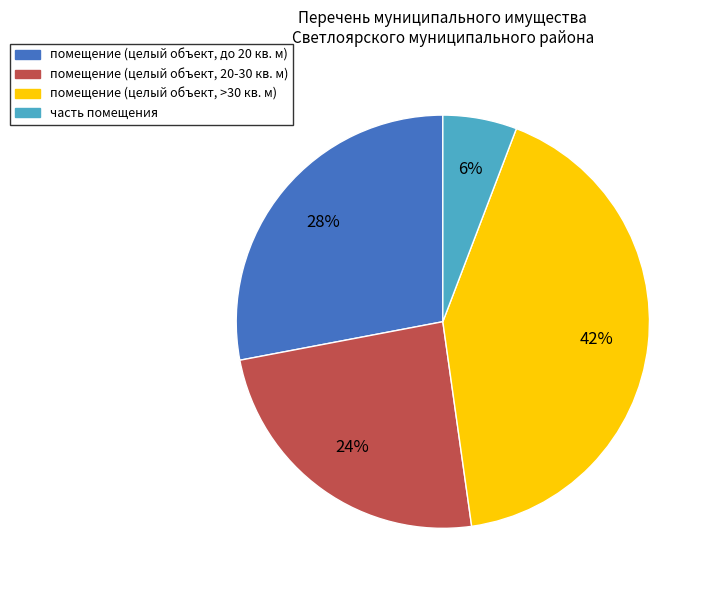

Is there any slice that represents more than half of the pie?

No